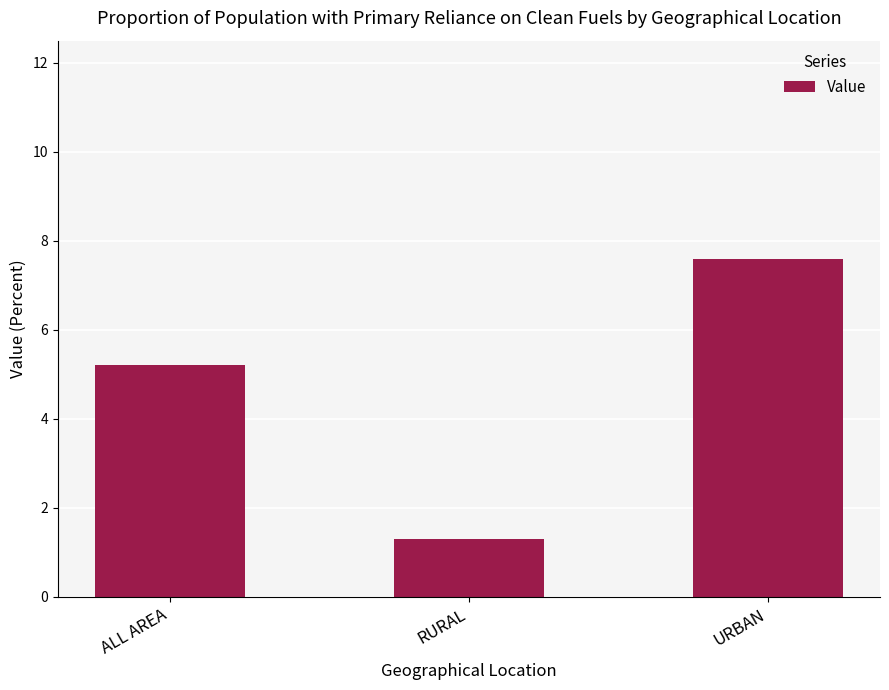

True or false: the data shows 5.2 at ALL AREA.

True